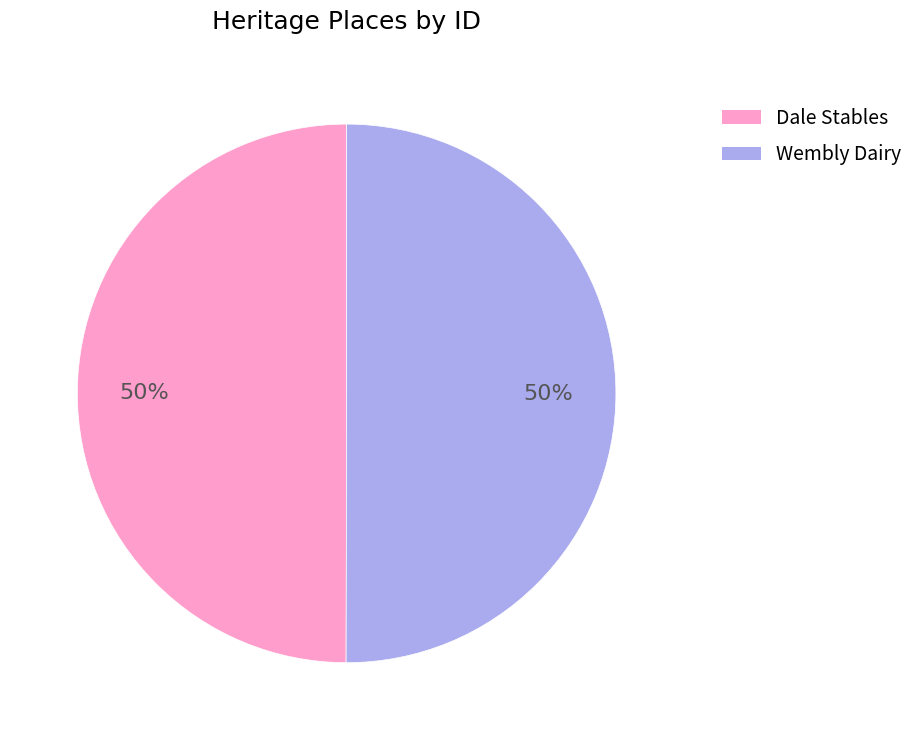

The Wembly Dairy slice represents 44% of the pie. True or false?

False